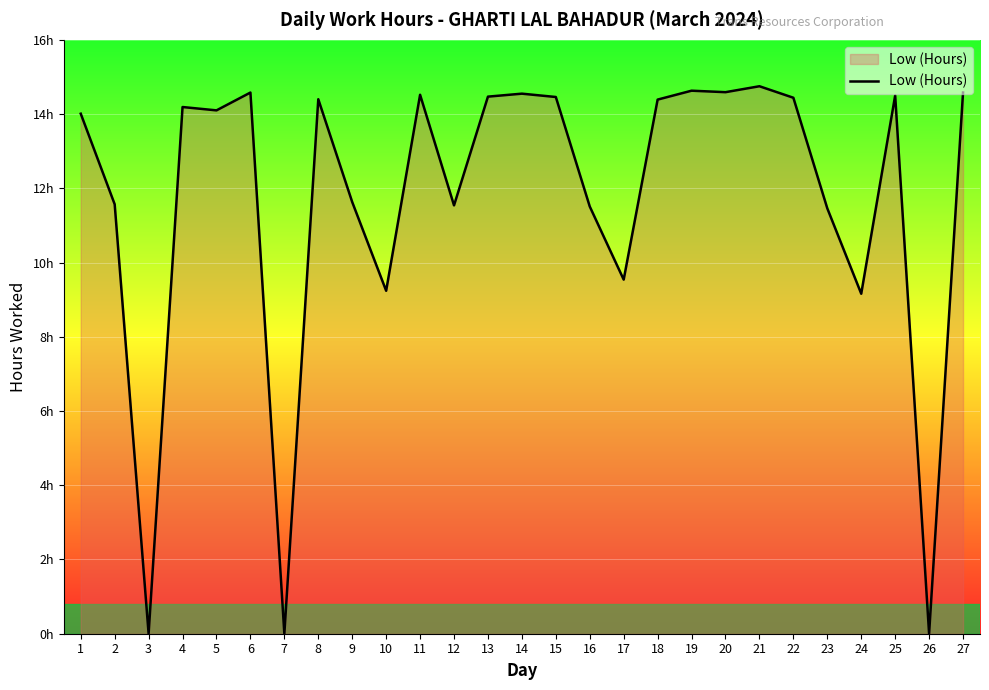

Rank the categories by value from highest to lowest.

21, 19, 20, 6, 27, 14, 11, 25, 13, 15, 22, 8, 18, 4, 5, 1, 9, 2, 12, 16, 23, 17, 10, 24, 3, 7, 26